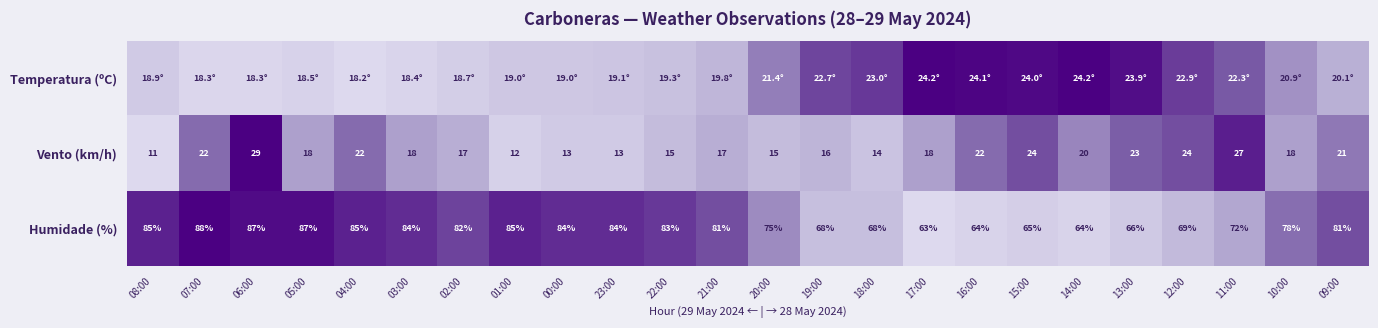

At how many categories does at least one series exceed 0?

24